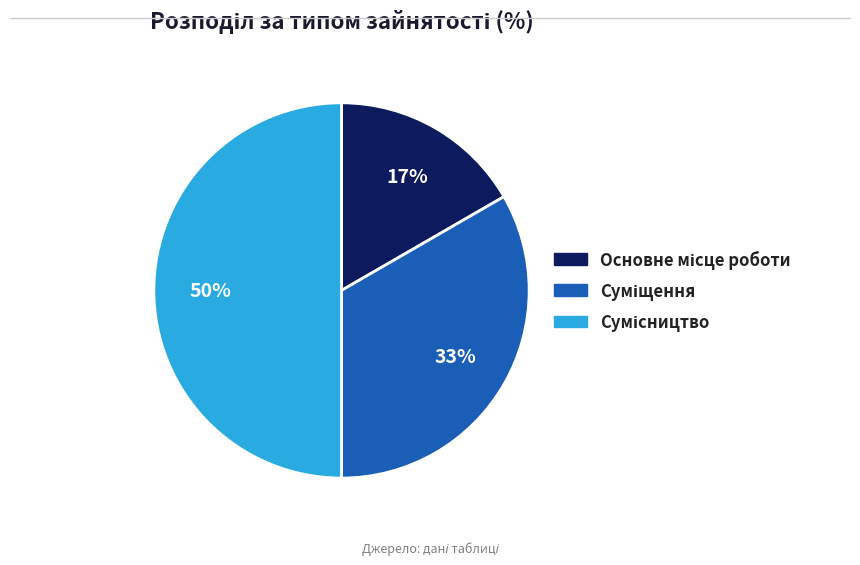

To the nearest percent, what is the difference between the largest and smallest slice percentages?

33%